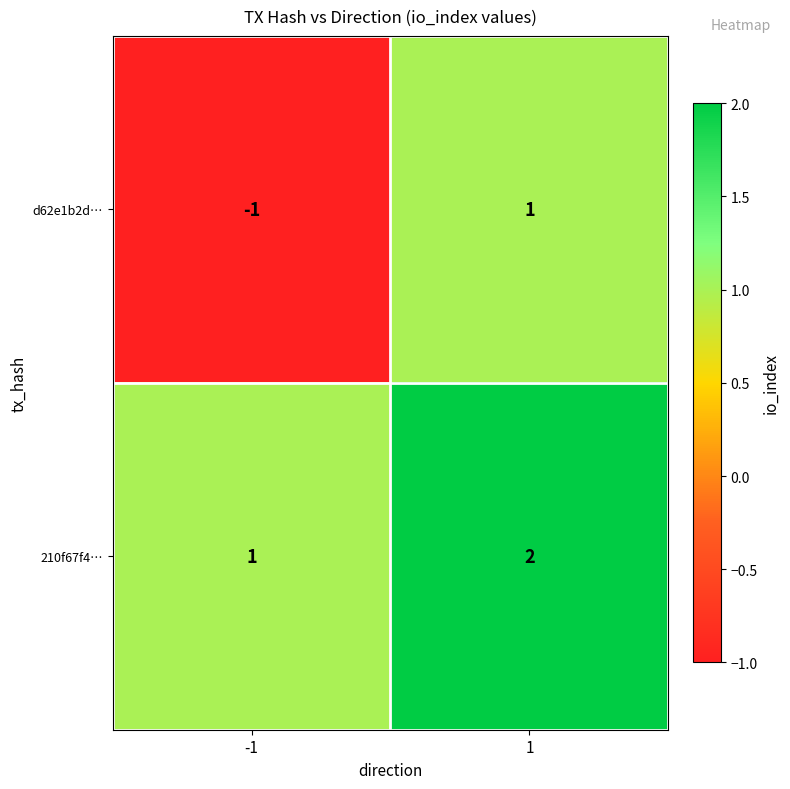

Reading left to right, transcribe all the data shown in this chart.

d62e1b2d…: -1	1
210f67f4…: 1	2